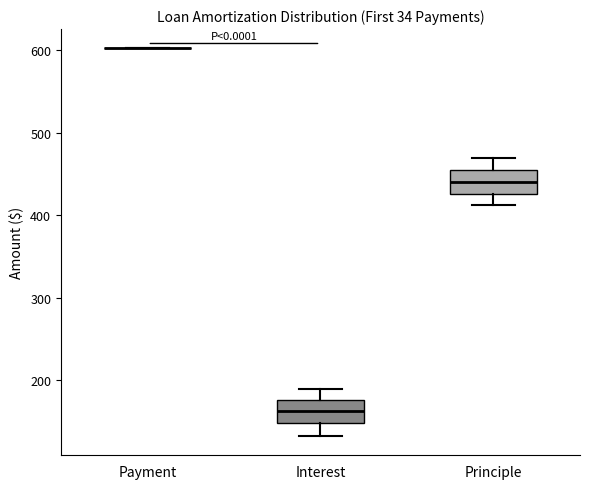

Reading left to right, read every box against the y-axis: the position of its median line, the range the box covers, and the ends of its whiskers. The values are not printed on the chart, so give them approximately, as read against the axis.

Payment: box collapsed to a line at 600, whiskers 600 to 600
Interest: median 160, box 150 to 180, whiskers 130 to 190
Principle: median 440, box 430 to 450, whiskers 410 to 470